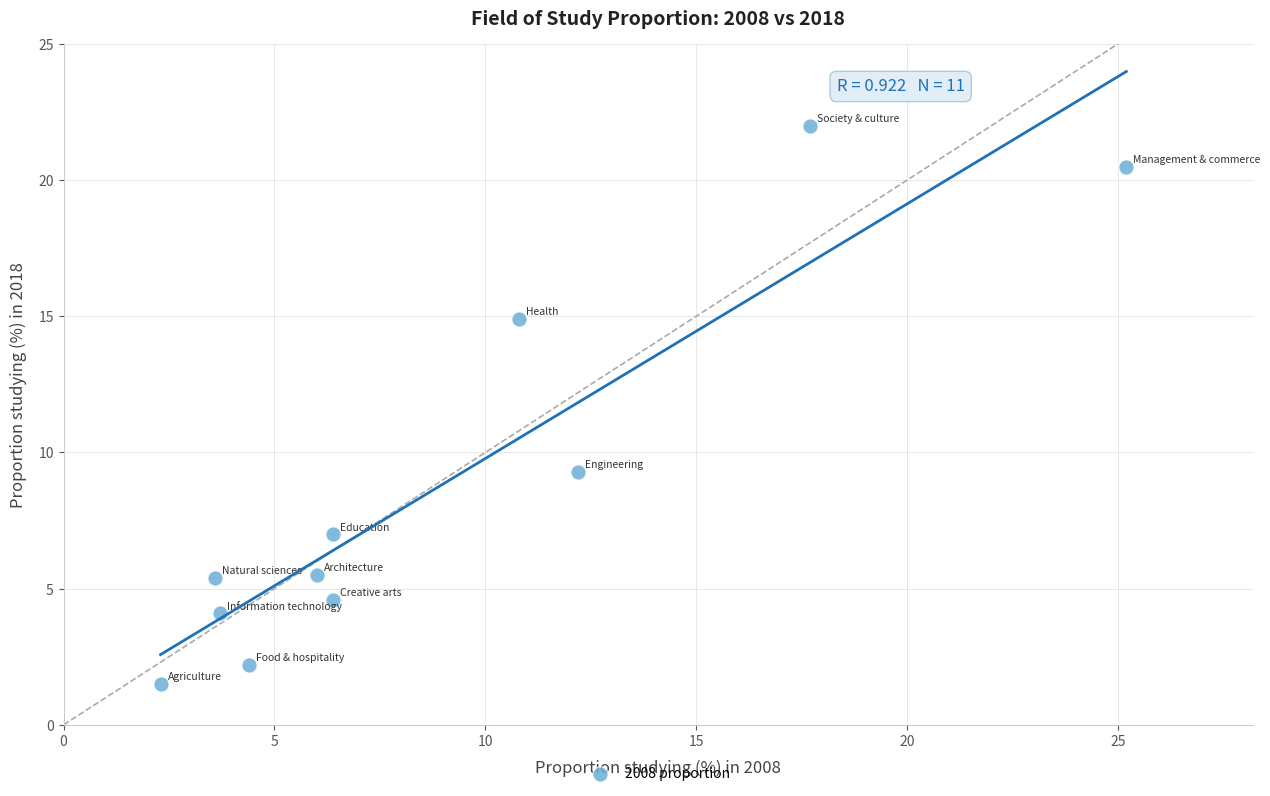

What Y value in the scatter plot is closest to 11?

9.3